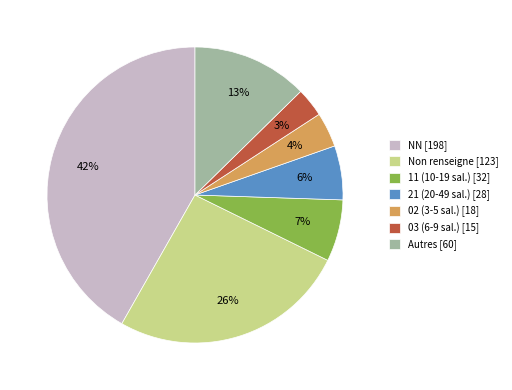

Does any single category account for the majority?

No